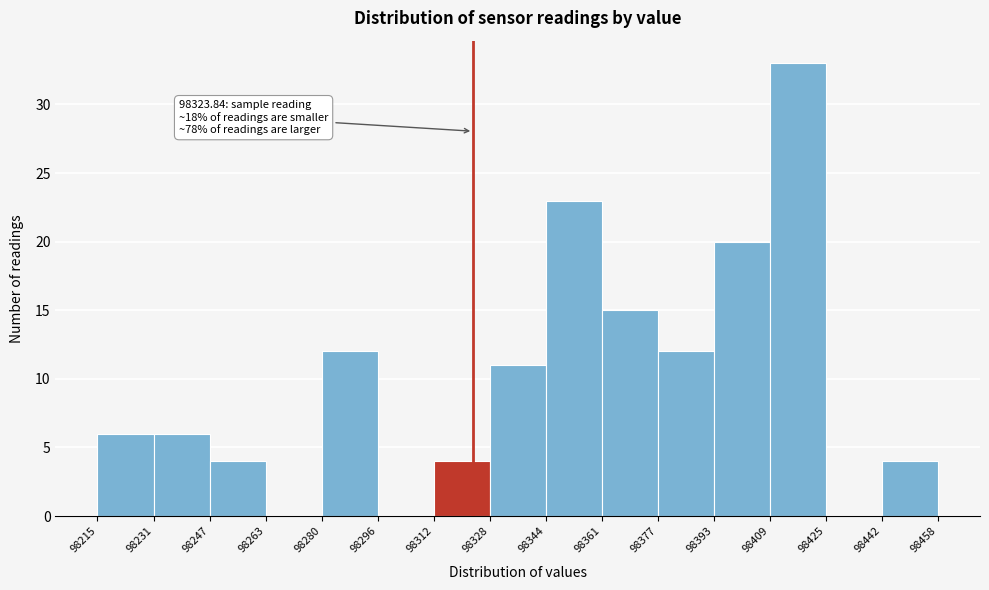

Which range on the x-axis has the tallest bar?

98409 to 98425